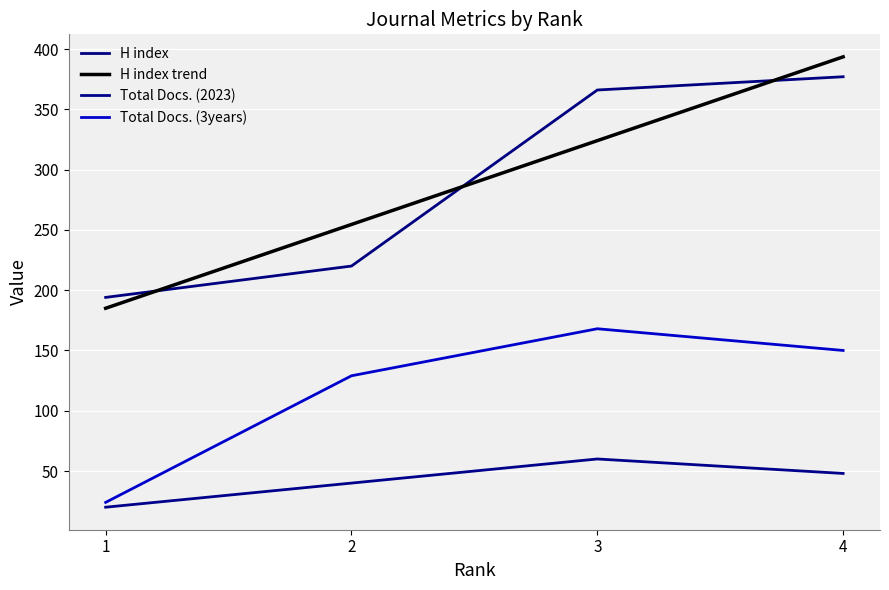

True or false: H index and Total Docs. (2023) cross at least once.

False